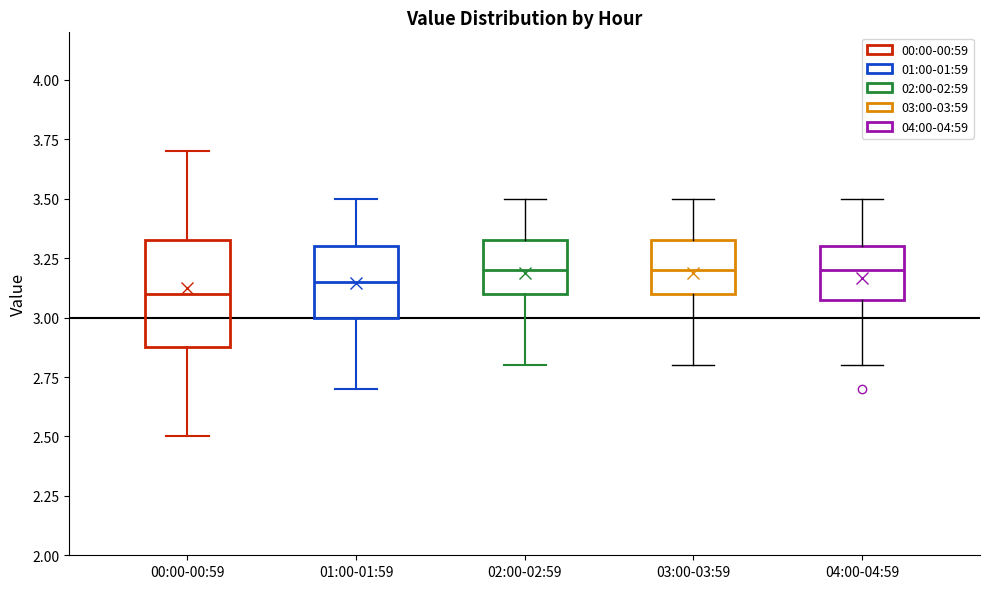

Reading left to right, transcribe this box plot: for each box, give where its median line is, the range the box spans, and where its two whiskers end, as read against the y-axis. The values are not printed on the chart, so give them approximately, as read against the axis.

00:00-00:59: median 3.10, box 2.90 to 3.35, whiskers 2.50 to 3.70
01:00-01:59: median 3.15, box 3.00 to 3.30, whiskers 2.70 to 3.50
02:00-02:59: median 3.20, box 3.10 to 3.35, whiskers 2.80 to 3.50
03:00-03:59: median 3.20, box 3.10 to 3.35, whiskers 2.80 to 3.50
04:00-04:59: median 3.20, box 3.10 to 3.30, whiskers 2.80 to 3.50